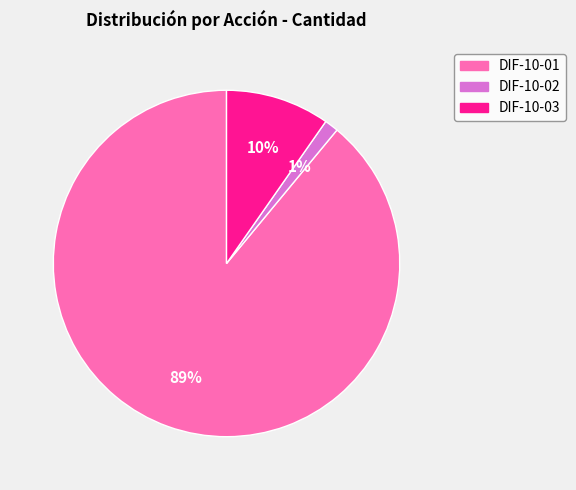

What is the ratio of the value at DIF-10-03 to the value at DIF-10-02?

7.5